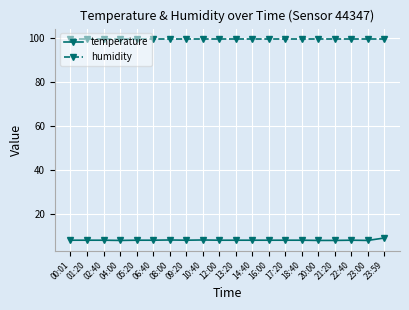

True or false: temperature and humidity cross at least once.

False